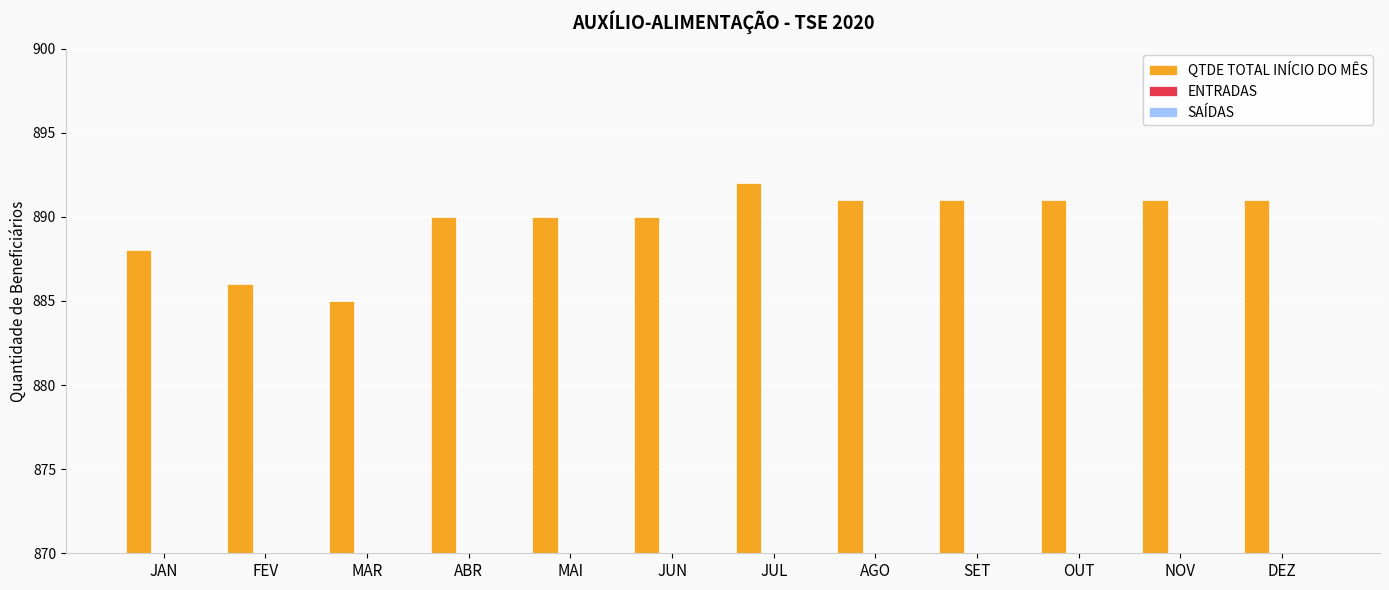

Is it true that SAÍDAS equals -6 at SET?

False